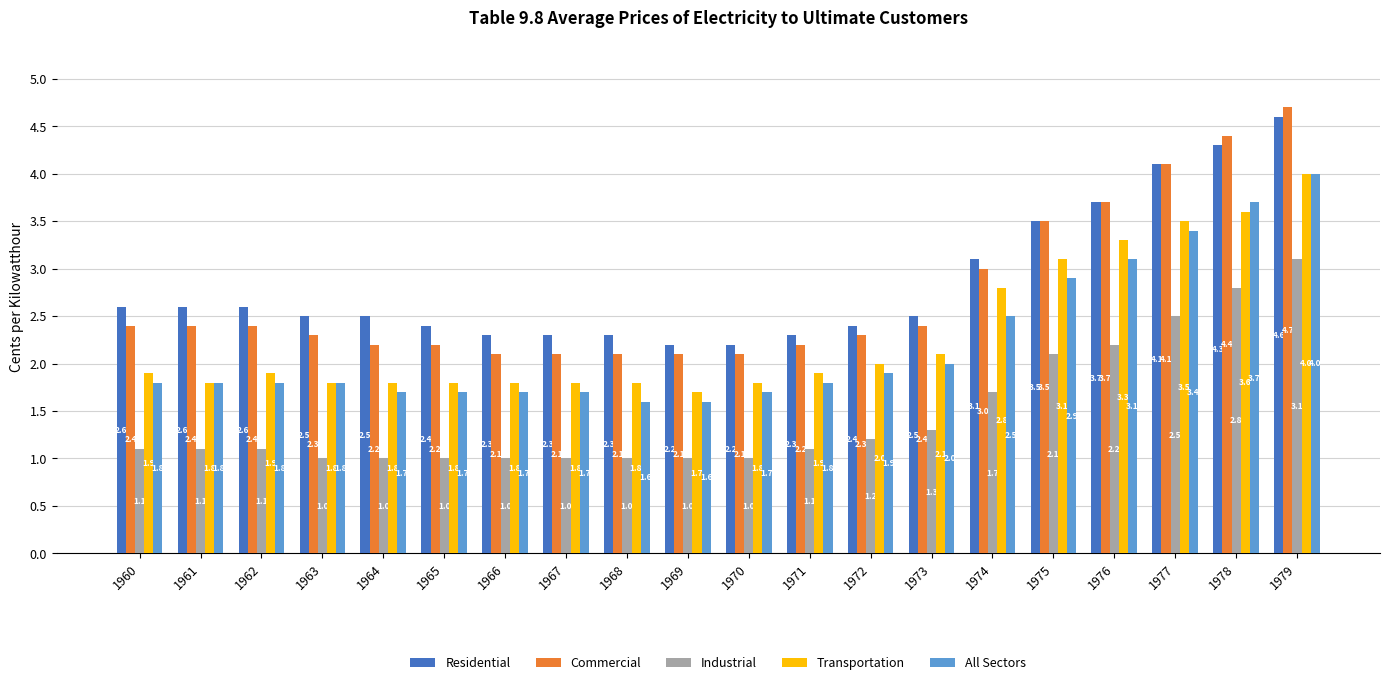

Is it true that Transportation equals 1.5 at 1979?

False